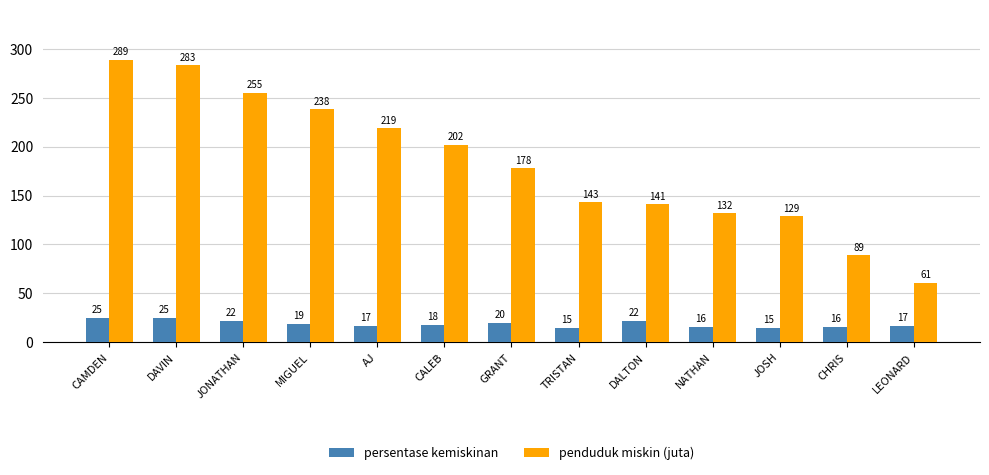

Which category has the highest value in the penduduk miskin (juta) series?

CAMDEN